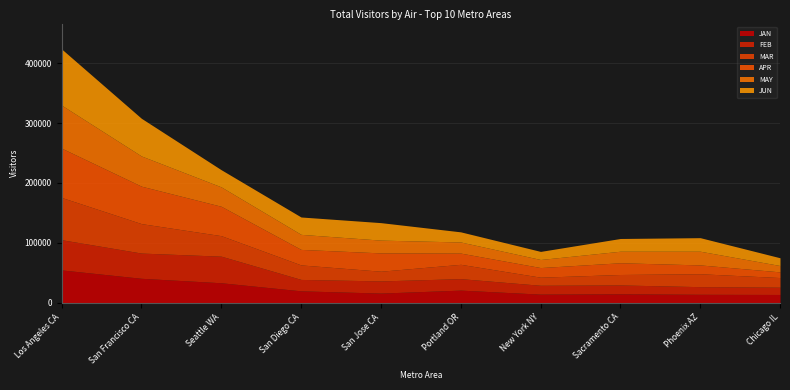

Rank the series by their maximum value, from lowest to highest.

FEB, JAN, MAR, MAY, APR, JUN